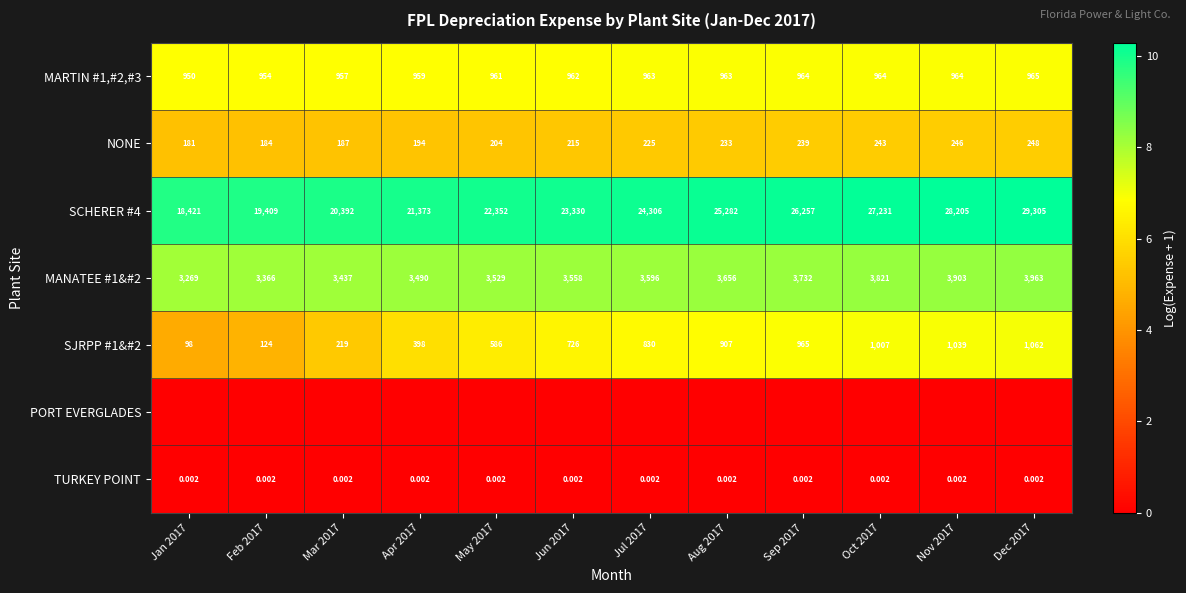

What is the total value across all series at Jan 2017?

34.6